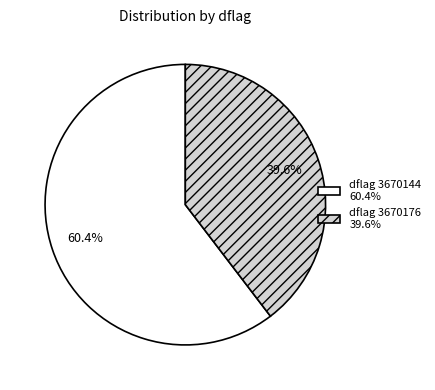

Do dflag 3670176 39.6% and dflag 3670144 60.4% together represent more than half of the pie?

Yes